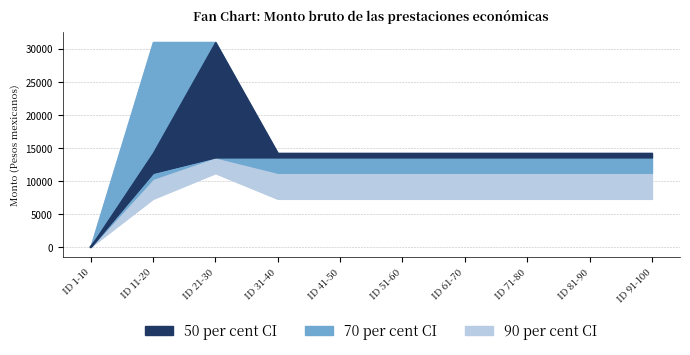

What is the ratio of the value at ID 11-20 to the value at ID 51-60?

0.8